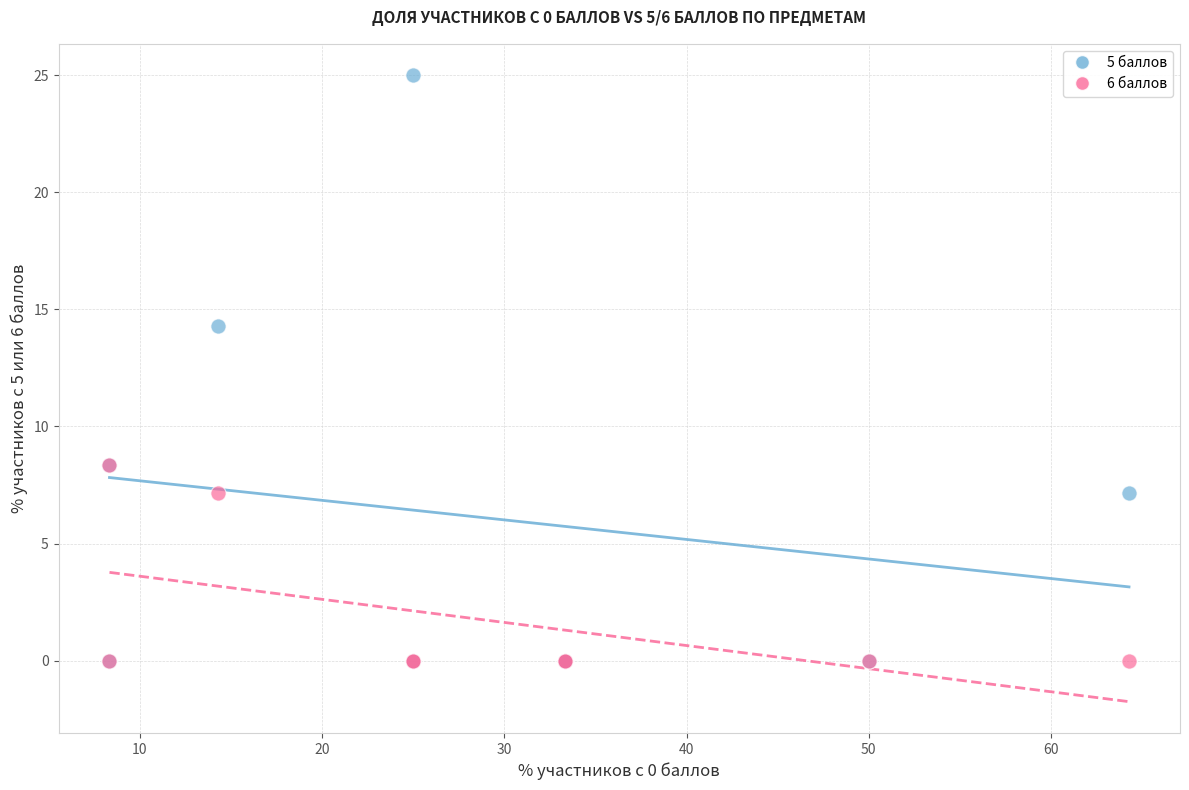

Which series reaches the maximum Y coordinate?

5 баллов